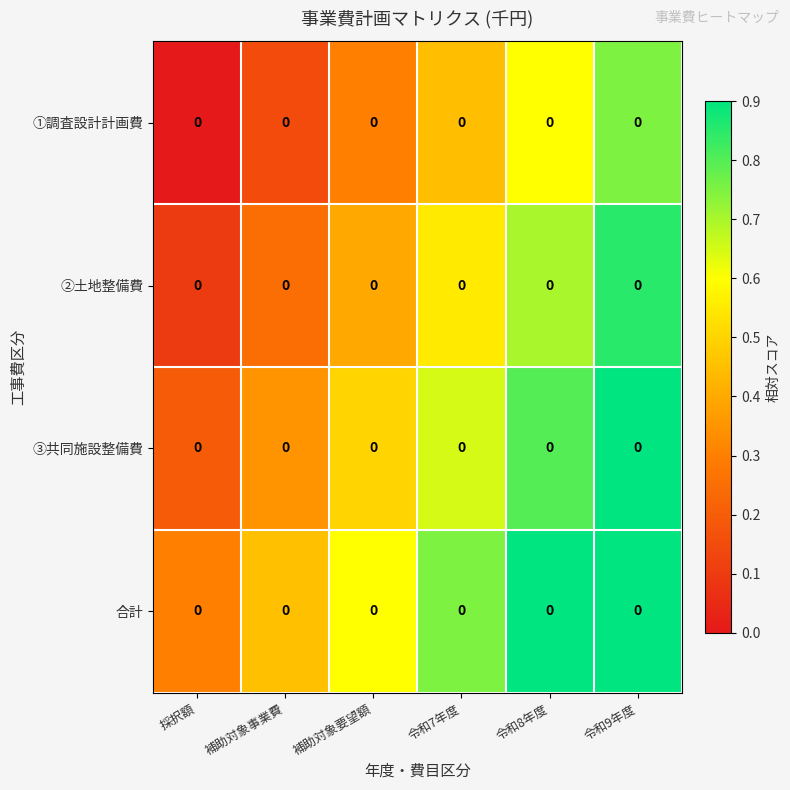

At 令和7年度, list the series in order from largest to smallest.

合計, ③共同施設整備費, ②土地整備費, ①調査設計計画費